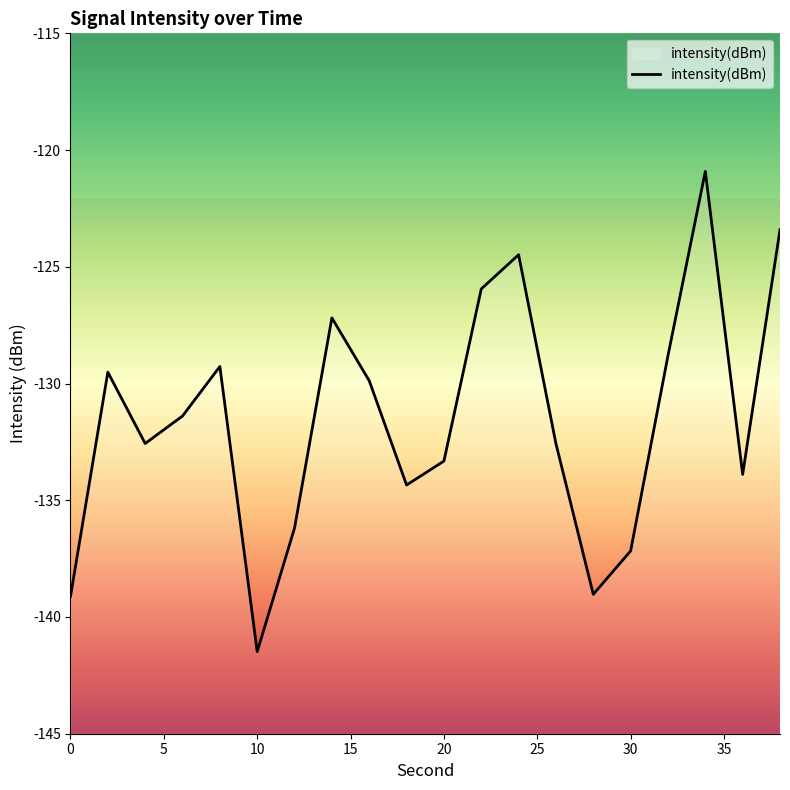

What is the greatest value displayed?

-120.9